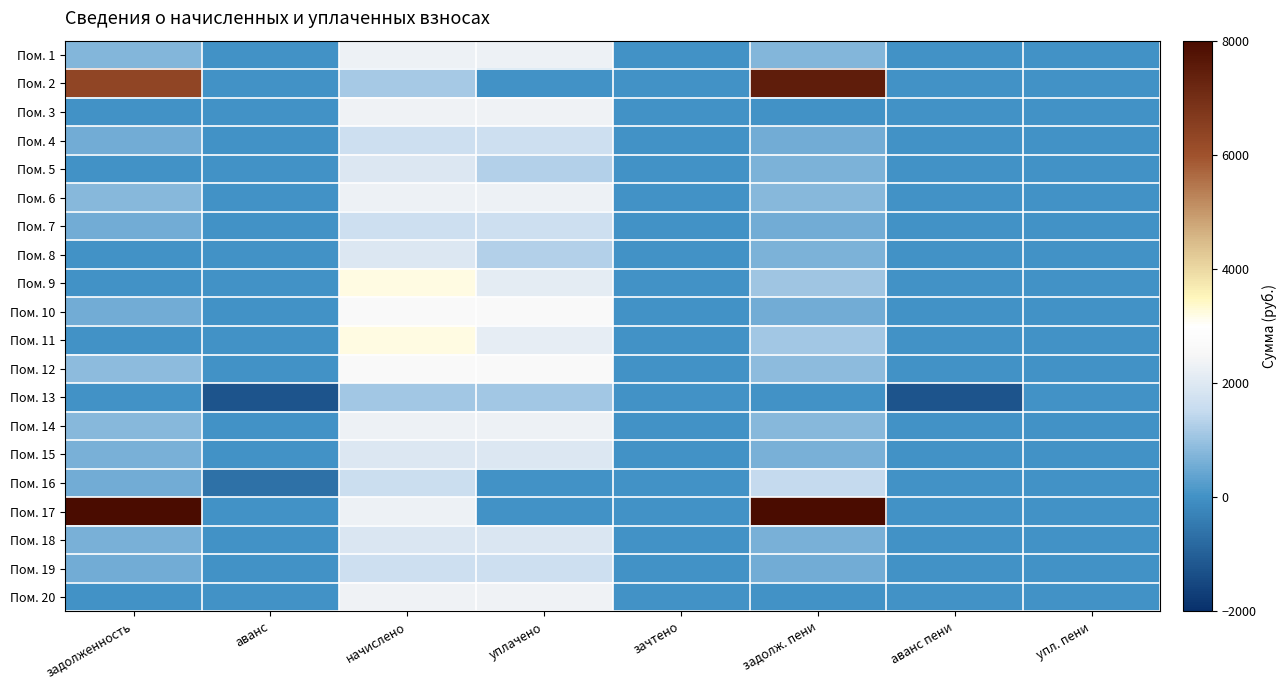

How many categories are shown in the chart?

8